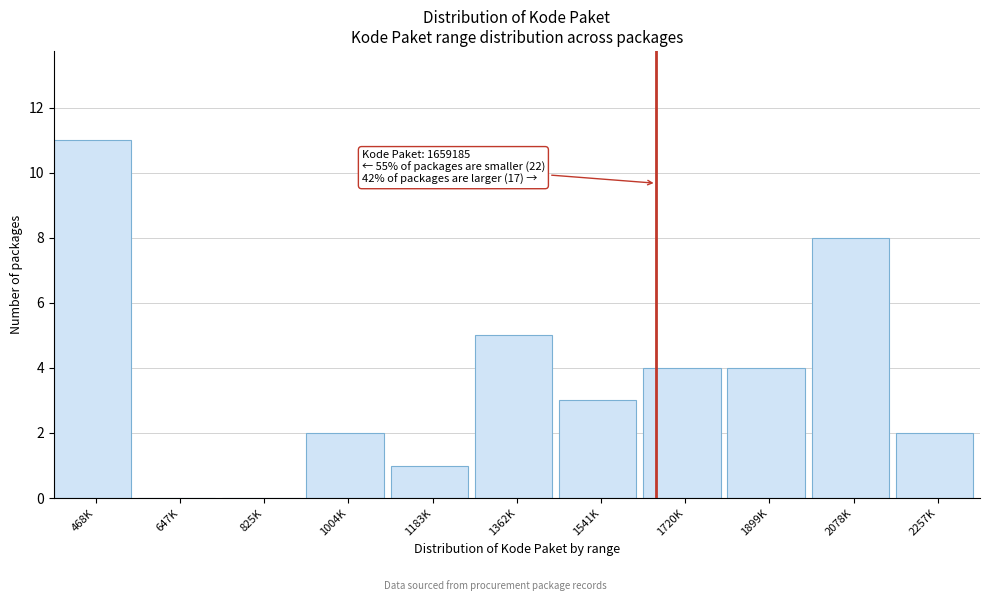

Reading left to right, extract all data points from this chart.

468K=11	647K=0	825K=0	1004K=2	1183K=1	1362K=5	1541K=3	1720K=4	1899K=4	2078K=8	2257K=2